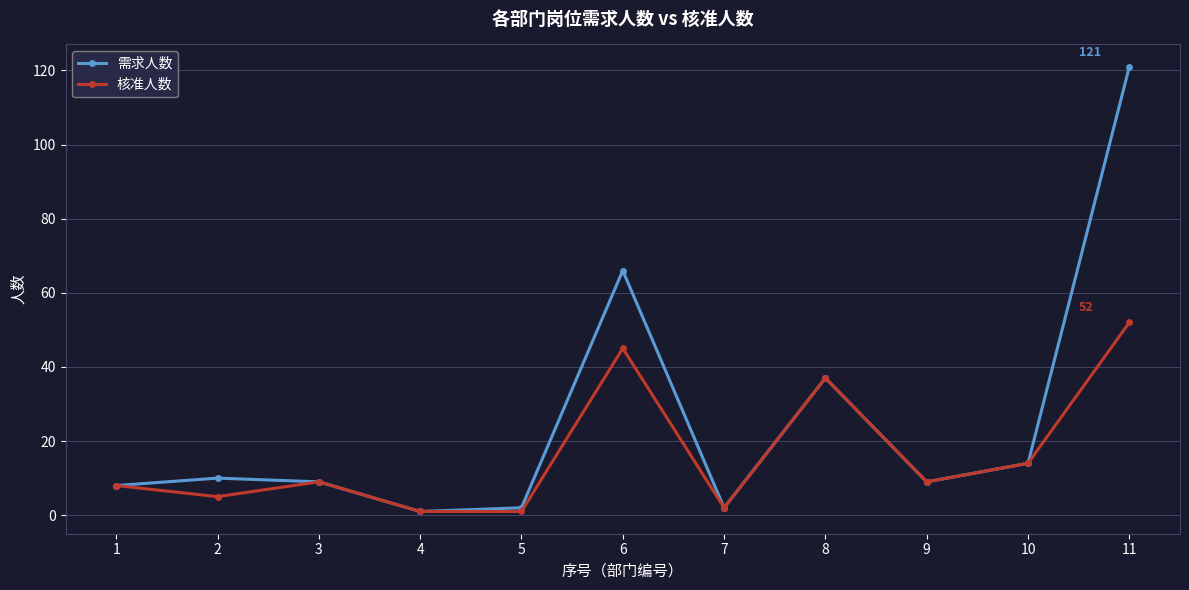

List the series in order of their peak value, lowest first.

核准人数, 需求人数